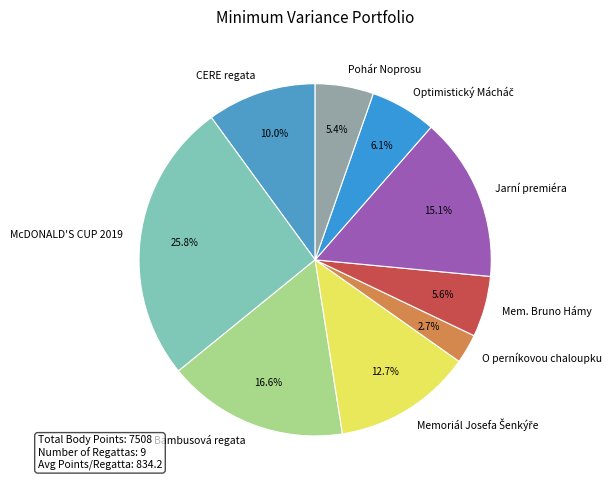

Approximately how many times larger is the value at Bambusová regata compared to Mem. Bruno Hámy?

3.0